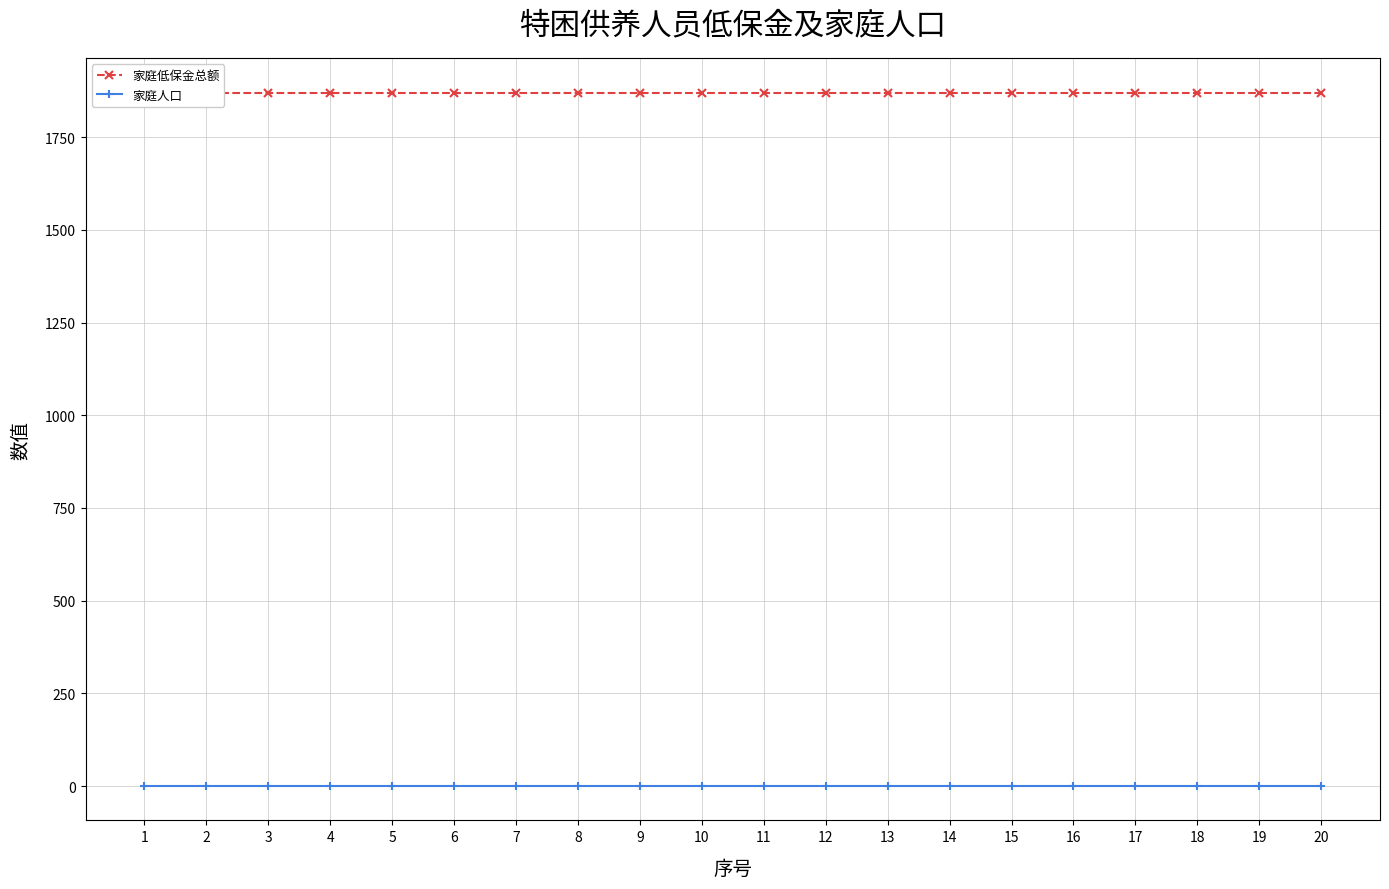

Is the value of 家庭人口 at 6 greater than the value of 家庭低保金总额 at 17?

No